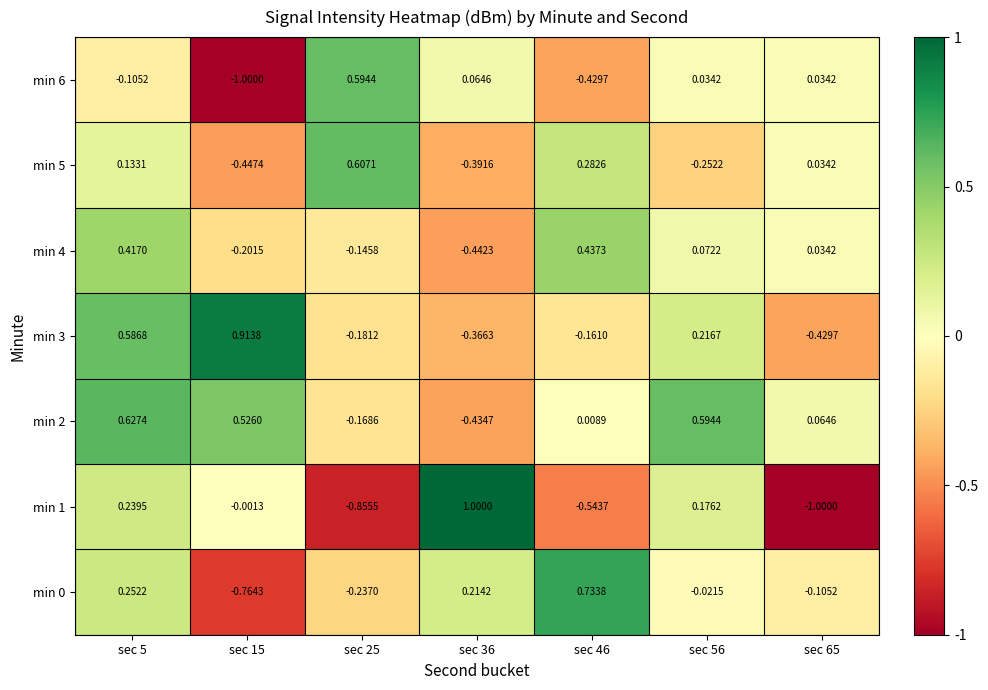

List the series in order of their peak value, highest first.

min 1, min 3, min 0, min 2, min 5, min 6, min 4